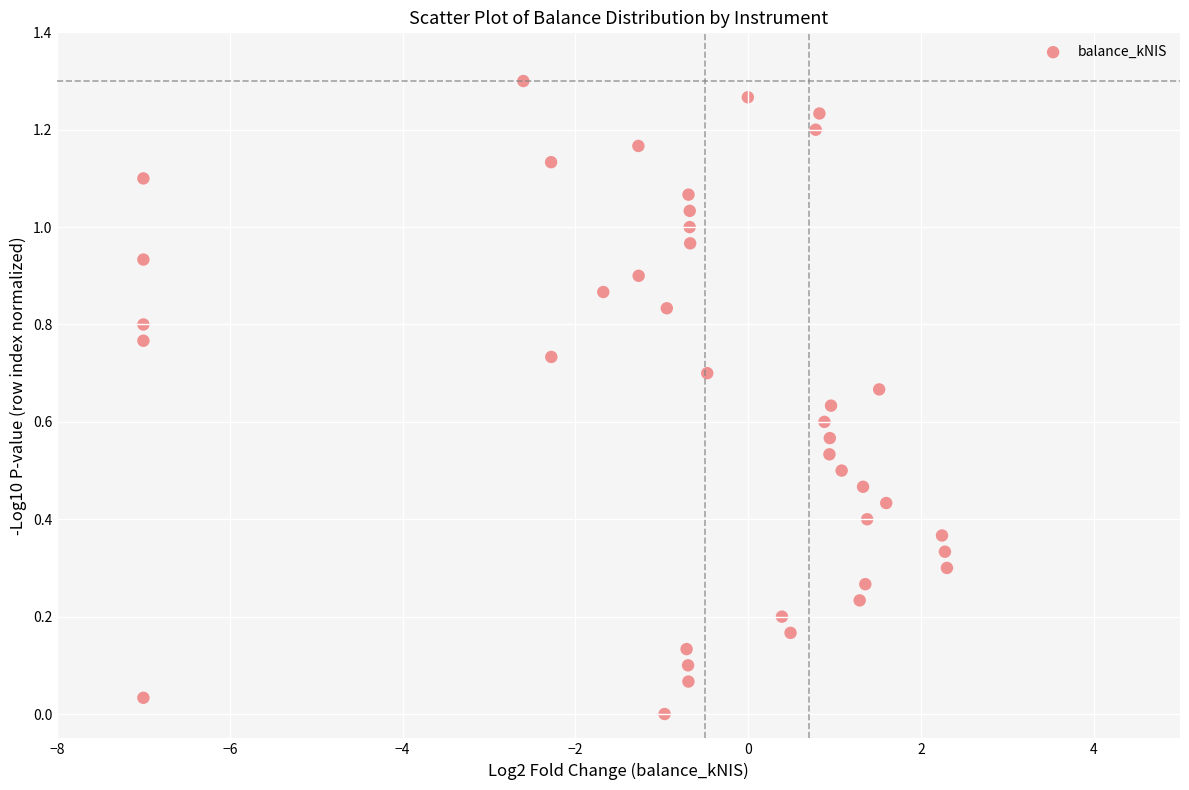

What is the range of X values (max minus min)?

9.3